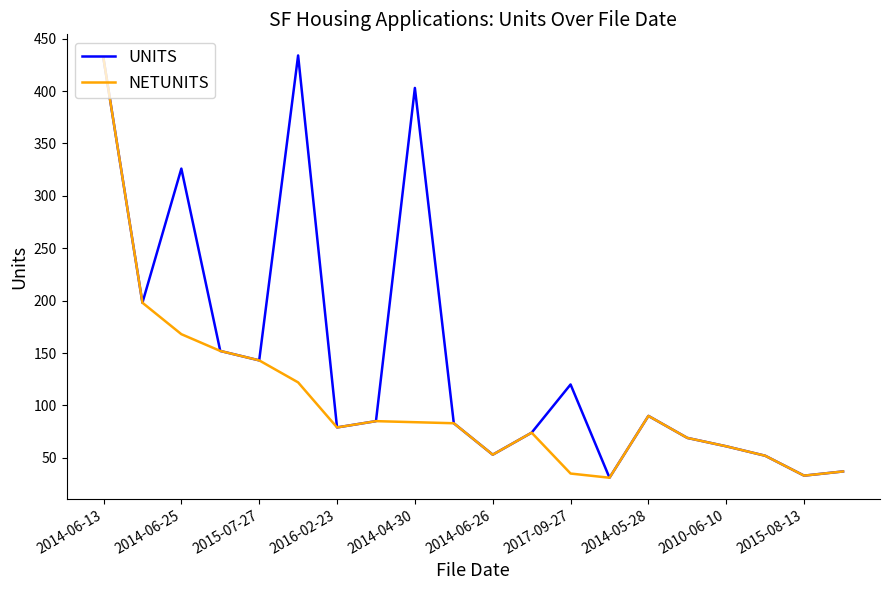

List the series in order of their overall mean, highest first.

UNITS, NETUNITS